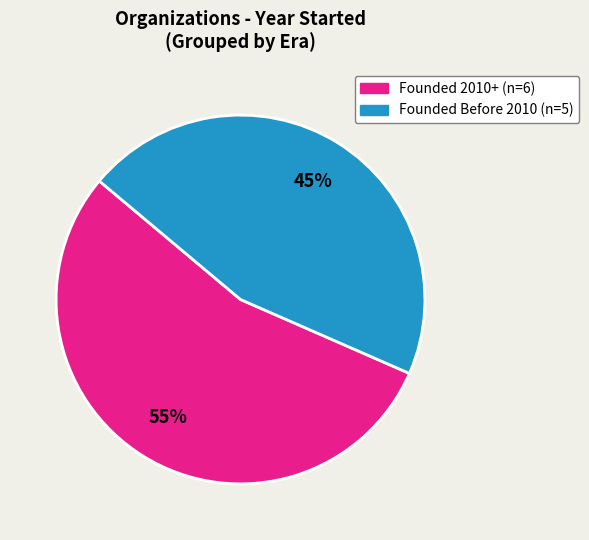

To the nearest percent, what is the average slice percentage?

50%